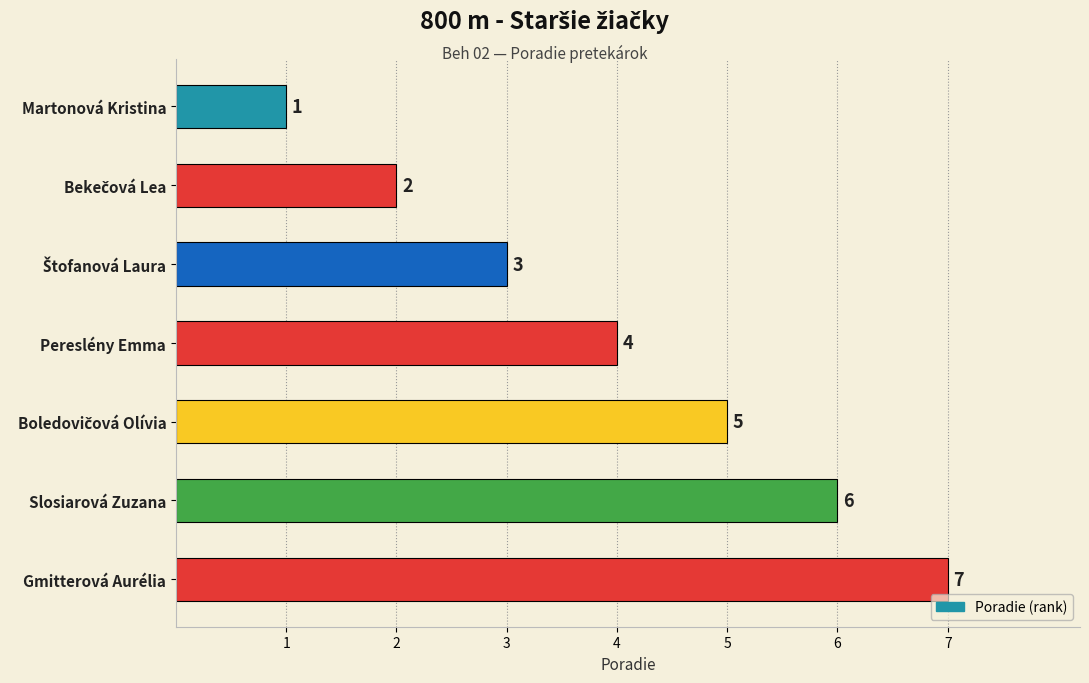

Does the chart contain any negative values?

No